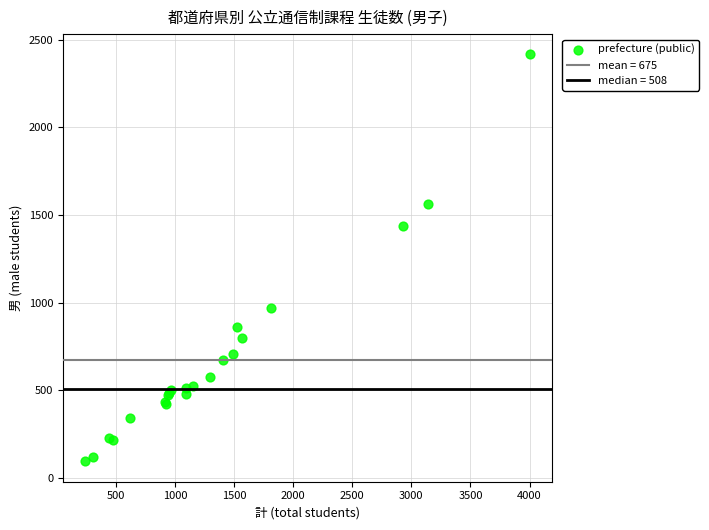

What Y value in the scatter plot is closest to 1255?

1440